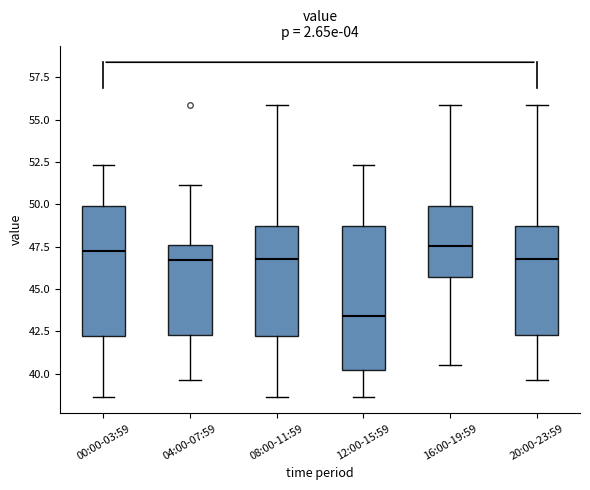

Where is the lower edge of the box for 12:00-15:59 on the y-axis? The values are not printed on the chart, so give them approximately, as read against the axis.

40.0